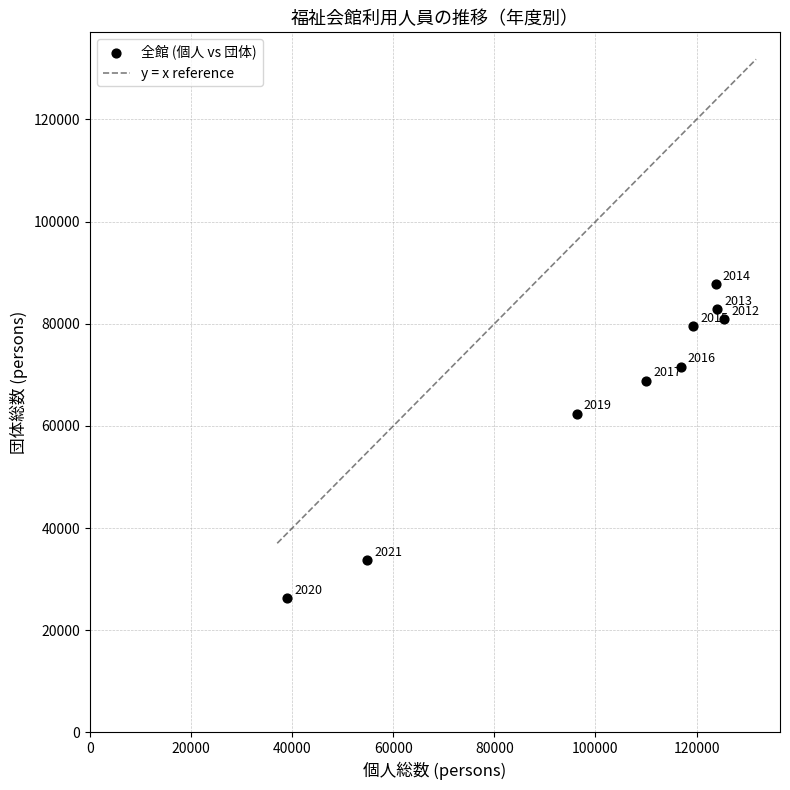

What Y value in the scatter plot is closest to 57050?

62406